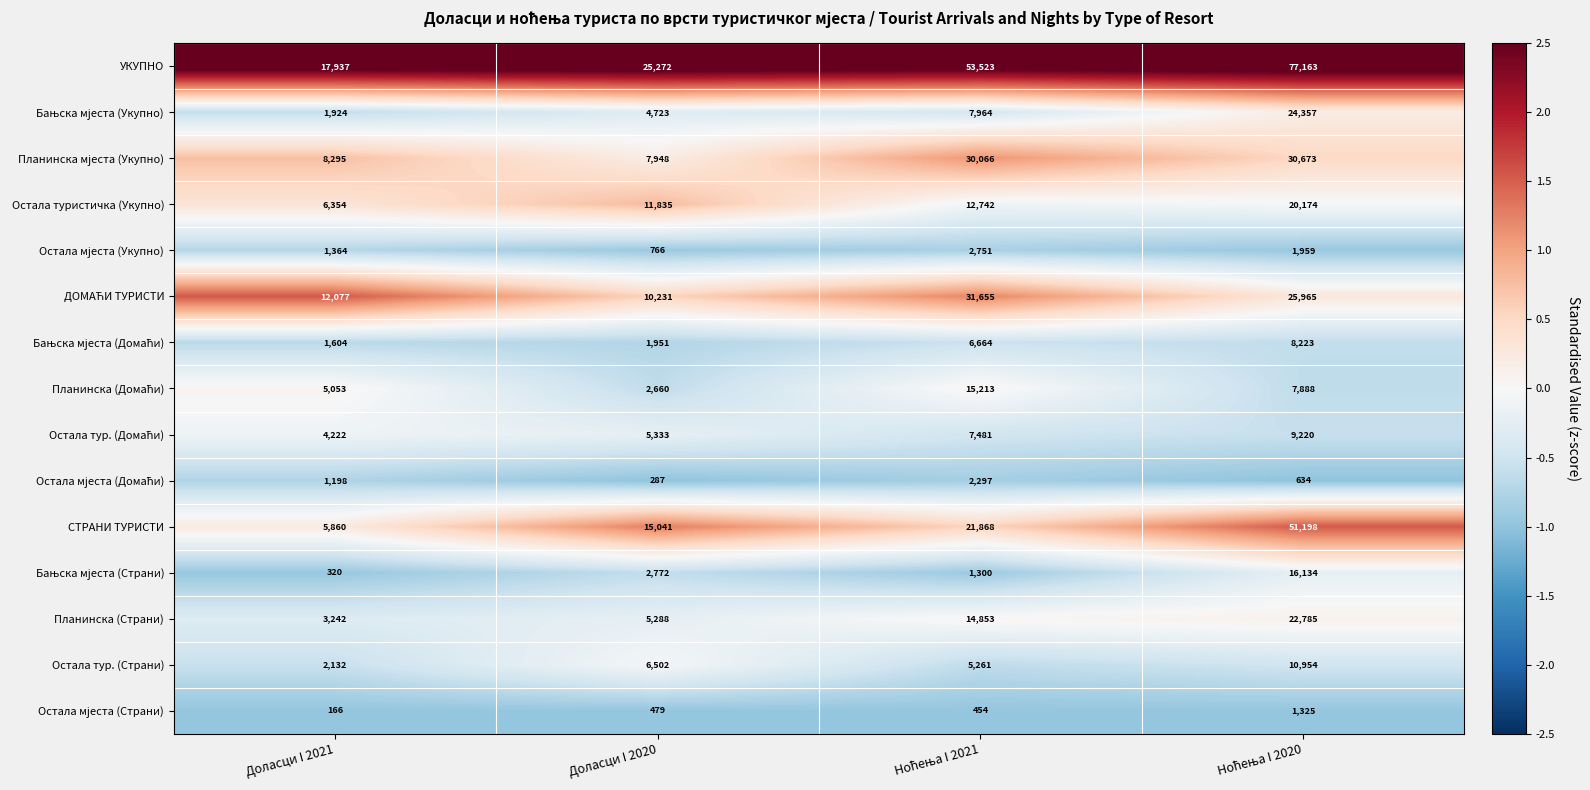

Is it true that СТРАНИ ТУРИСТИ equals 5860 at Доласци I 2021?

True